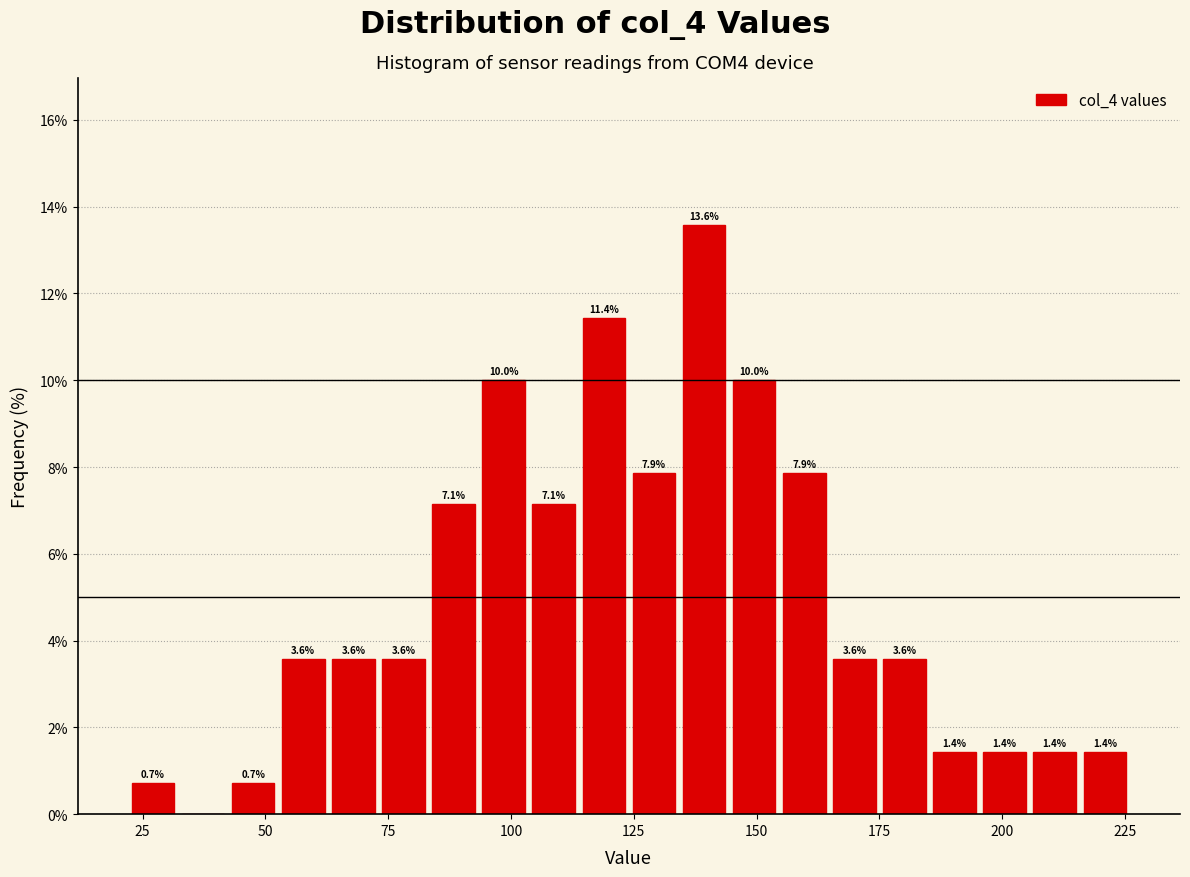

Around what value on the x-axis is the tallest bar? Give the approximate position of its centre, as read against the axis.

140